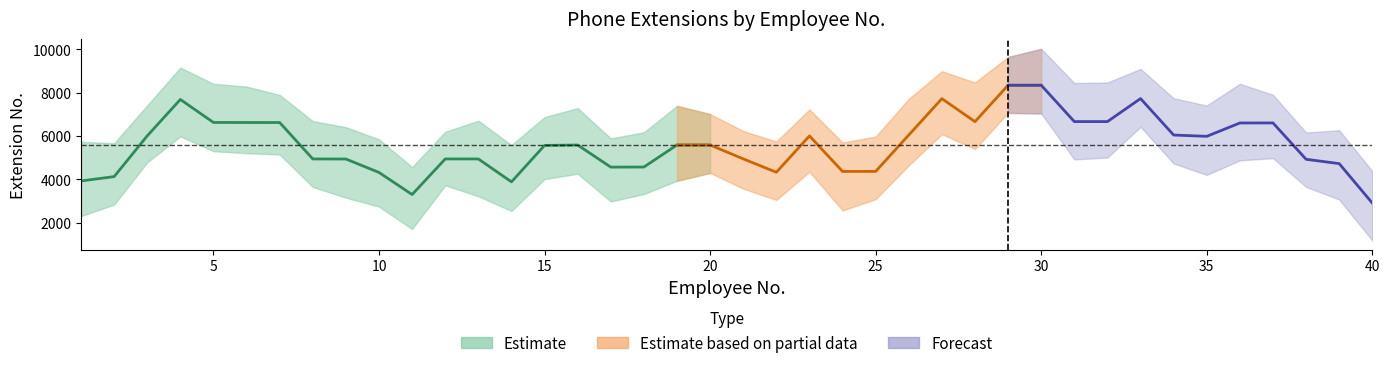

Count the number of categories in the chart.

40